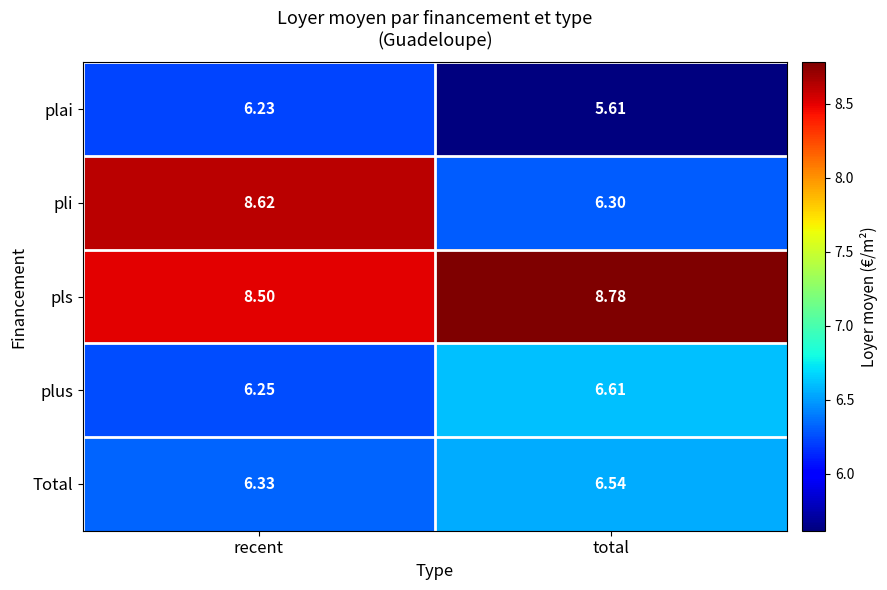

Where is plus nearest to the value 6?

recent